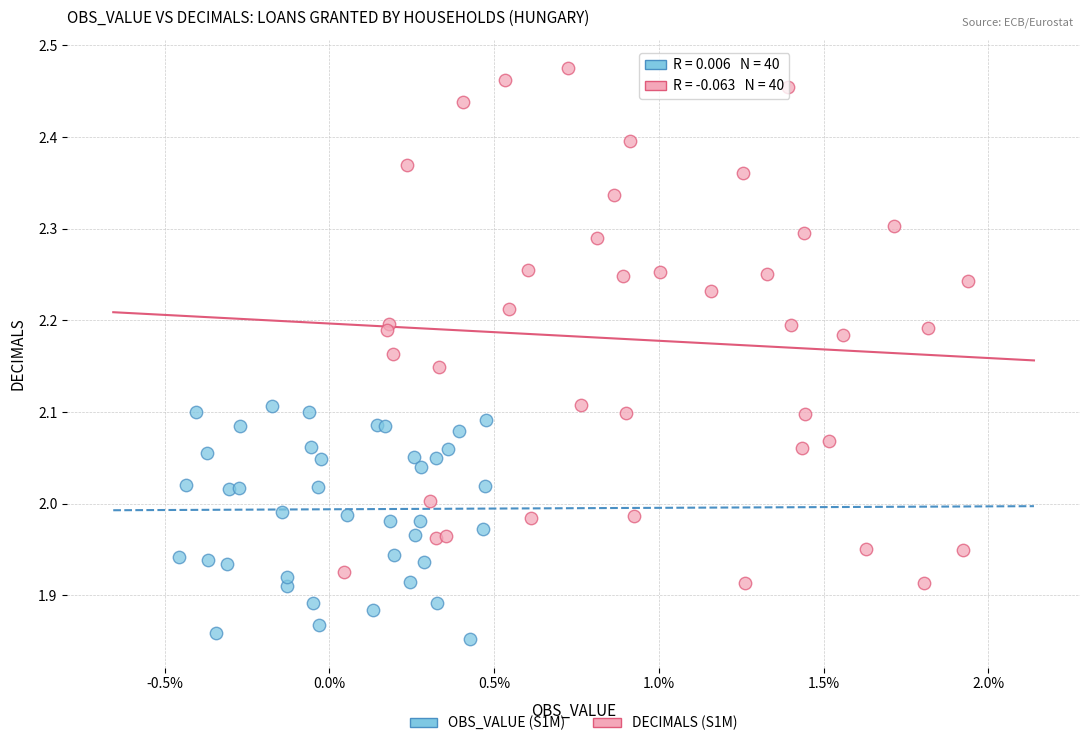

Which series has the widest spread of Y values?

DECIMALS (S1M)